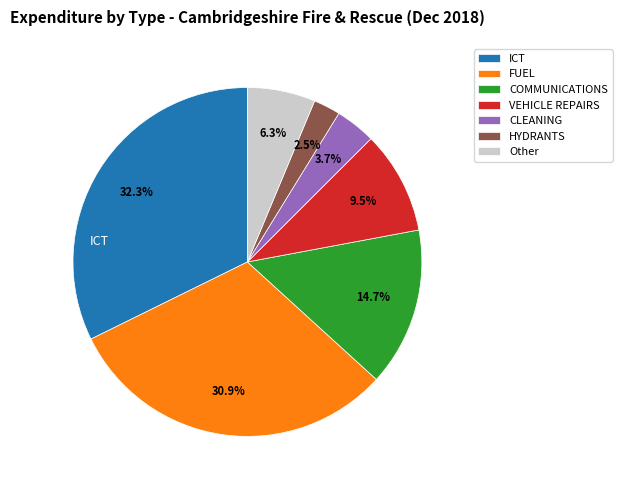

Is it true that HYDRANTS is 8% of the pie?

False